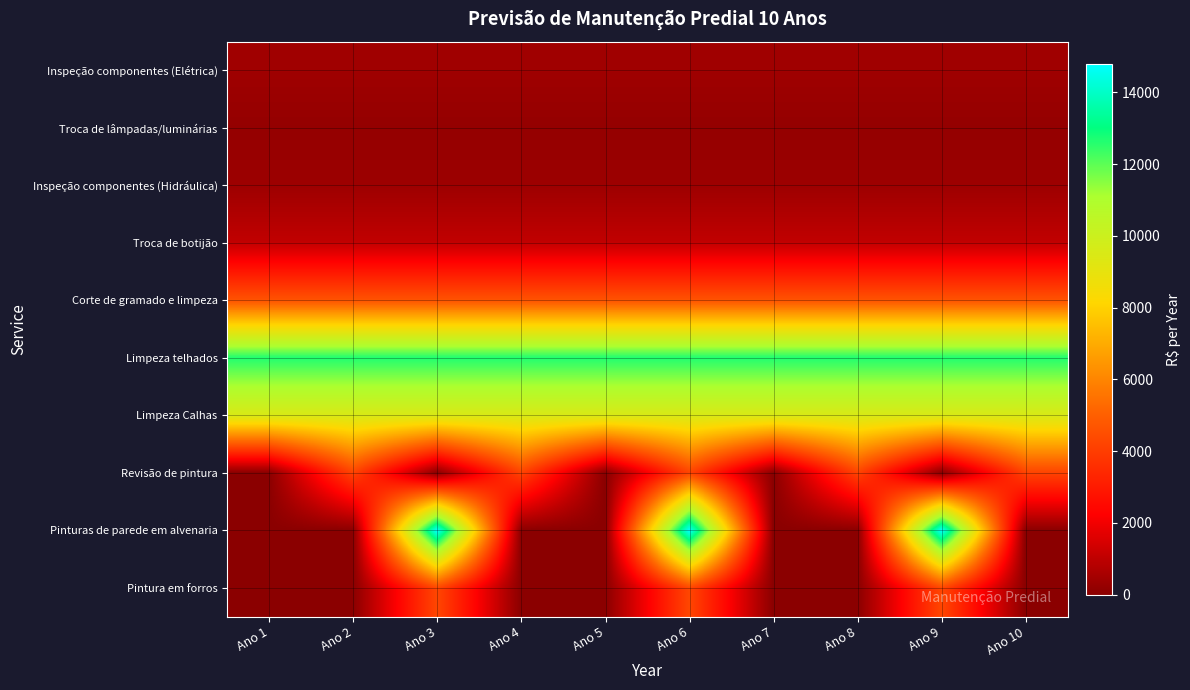

Reading left to right, extract all data points from this chart.

Inspeção componentes (Elétrica): Ano 1=412.5	Ano 2=412.5	Ano 3=412.5	Ano 4=412.5	Ano 5=412.5	Ano 6=412.5	Ano 7=412.5	Ano 8=412.5	Ano 9=412.5	Ano 10=412.5
Troca de lâmpadas/luminárias: Ano 1=194.2	Ano 2=194.2	Ano 3=194.2	Ano 4=194.2	Ano 5=194.2	Ano 6=194.2	Ano 7=194.2	Ano 8=194.2	Ano 9=194.2	Ano 10=194.2
Inspeção componentes (Hidráulica): Ano 1=361.6	Ano 2=361.6	Ano 3=361.6	Ano 4=361.6	Ano 5=361.6	Ano 6=361.6	Ano 7=361.6	Ano 8=361.6	Ano 9=361.6	Ano 10=361.6
Troca de botijão: Ano 1=1061.8	Ano 2=1061.8	Ano 3=1061.8	Ano 4=1061.8	Ano 5=1061.8	Ano 6=1061.8	Ano 7=1061.8	Ano 8=1061.8	Ano 9=1061.8	Ano 10=1061.8
Corte de gramado e limpeza: Ano 1=4632.0	Ano 2=4632.0	Ano 3=4632.0	Ano 4=4632.0	Ano 5=4632.0	Ano 6=4632.0	Ano 7=4632.0	Ano 8=4632.0	Ano 9=4632.0	Ano 10=4632.0
Limpeza telhados: Ano 1=12659.9	Ano 2=12659.9	Ano 3=12659.9	Ano 4=12659.9	Ano 5=12659.9	Ano 6=12659.9	Ano 7=12659.9	Ano 8=12659.9	Ano 9=12659.9	Ano 10=12659.9
Limpeza Calhas: Ano 1=9504.0	Ano 2=9504.0	Ano 3=9504.0	Ano 4=9504.0	Ano 5=9504.0	Ano 6=9504.0	Ano 7=9504.0	Ano 8=9504.0	Ano 9=9504.0	Ano 10=9504.0
Revisão de pintura: Ano 1=0.0	Ano 2=4173.5	Ano 3=0.0	Ano 4=4173.5	Ano 5=0.0	Ano 6=4173.5	Ano 7=0.0	Ano 8=4173.5	Ano 9=0.0	Ano 10=4173.5
Pinturas de parede em alvenaria: Ano 1=0.0	Ano 2=0.0	Ano 3=14796.3	Ano 4=0.0	Ano 5=0.0	Ano 6=14796.3	Ano 7=0.0	Ano 8=0.0	Ano 9=14796.3	Ano 10=0.0
Pintura em forros: Ano 1=0.0	Ano 2=0.0	Ano 3=4266.4	Ano 4=0.0	Ano 5=0.0	Ano 6=4266.4	Ano 7=0.0	Ano 8=0.0	Ano 9=4266.4	Ano 10=0.0